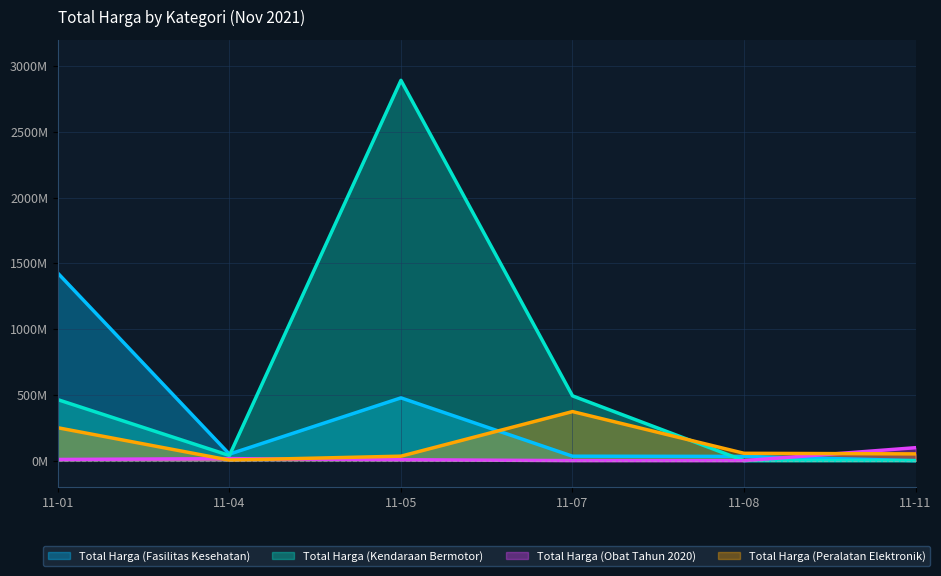

Does the chart display data point markers on the line(s)?

No